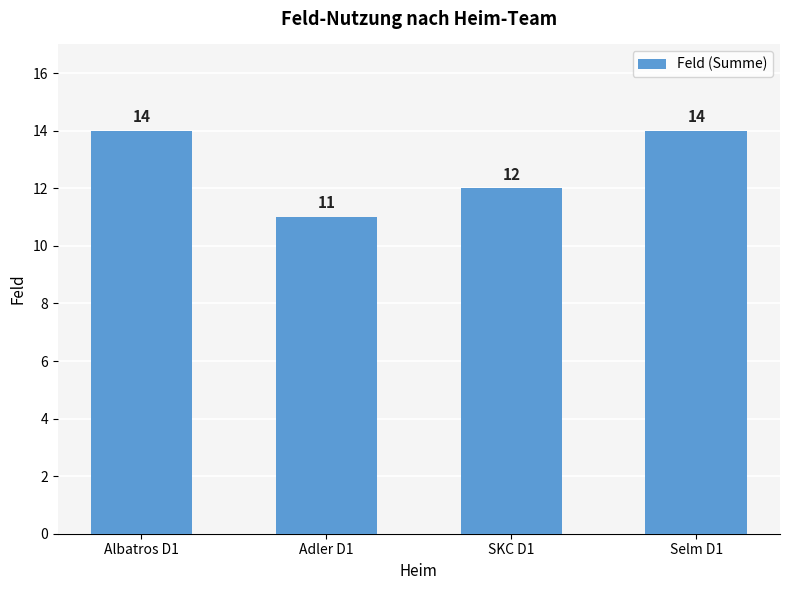

How many distinct data groups are displayed?

1